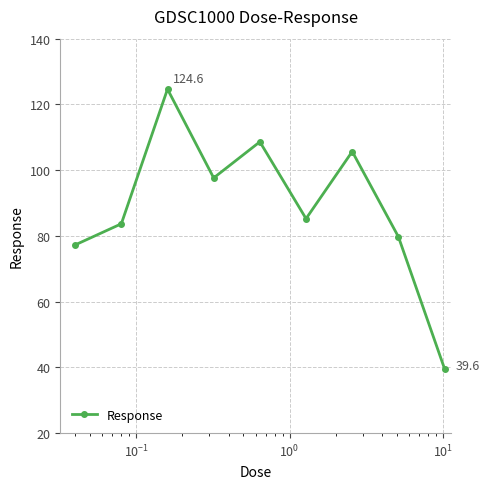

Reading left to right, what are all the values shown in this chart?

77.3	83.7	124.6	97.6	108.6	85.2	105.7	79.7	39.6